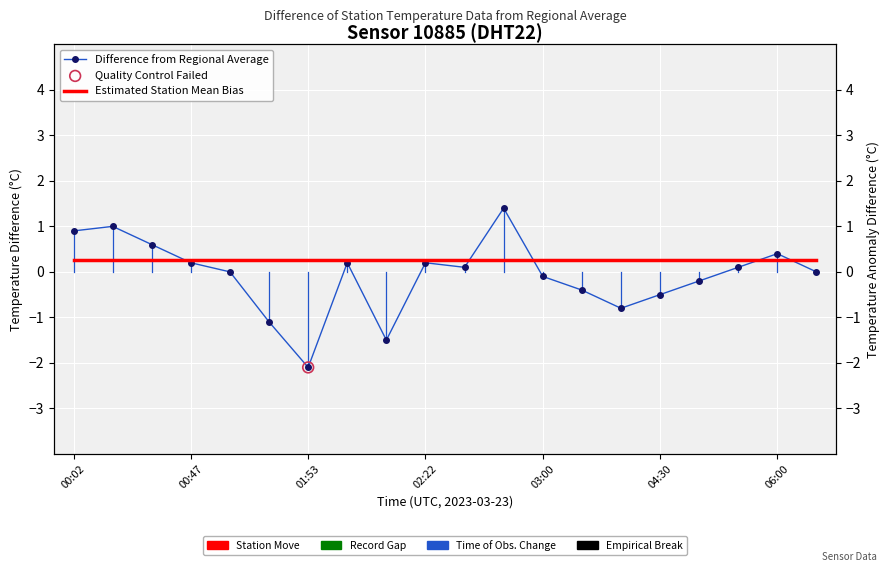

What is the change in value from 00:33 to 04:00?

-1.4